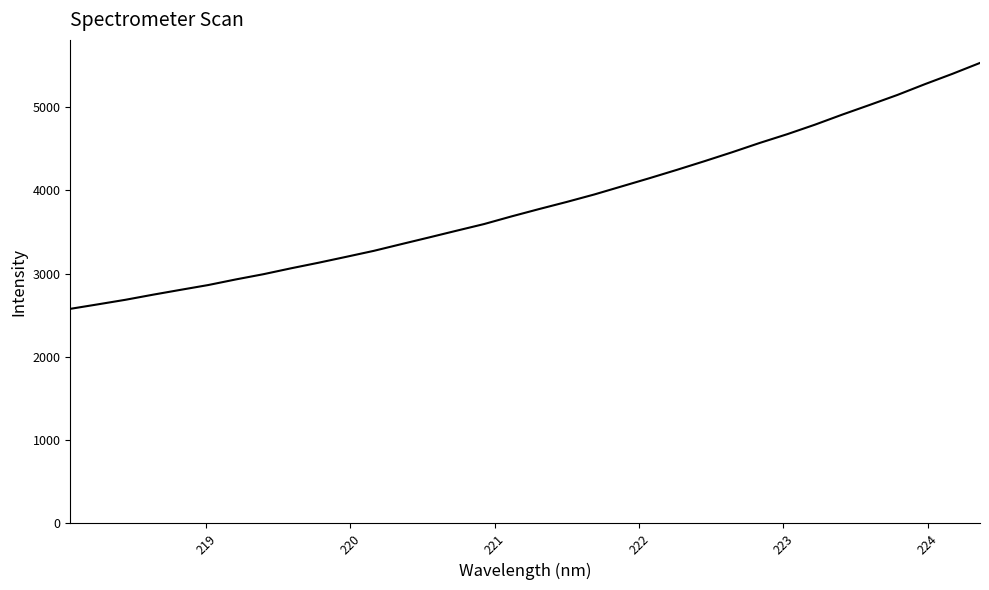

What is the minimum value shown in the chart?

2576.7